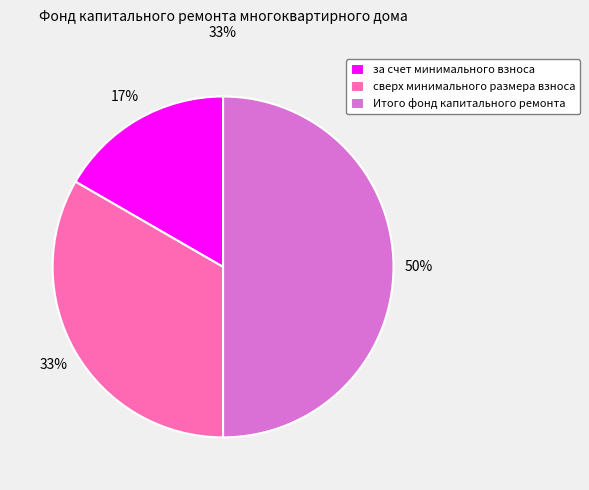

What percentage is the сверх минимального размера взноса slice, to the nearest percent?

33%